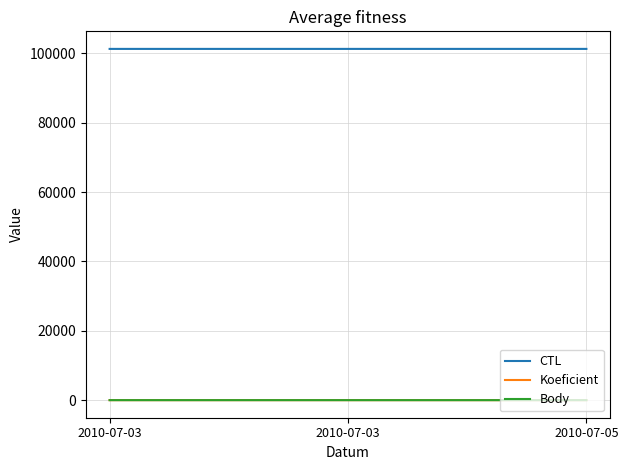

Where is Koeficient nearest to the value 5?

2010-07-03